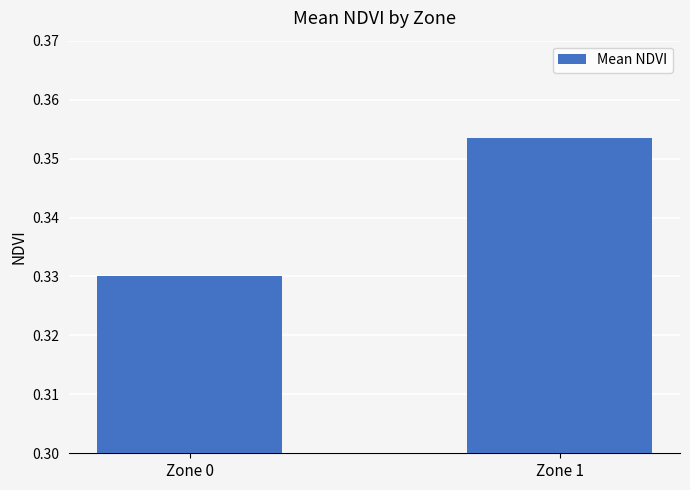

Which label corresponds to the smallest value in the chart?

Zone 0